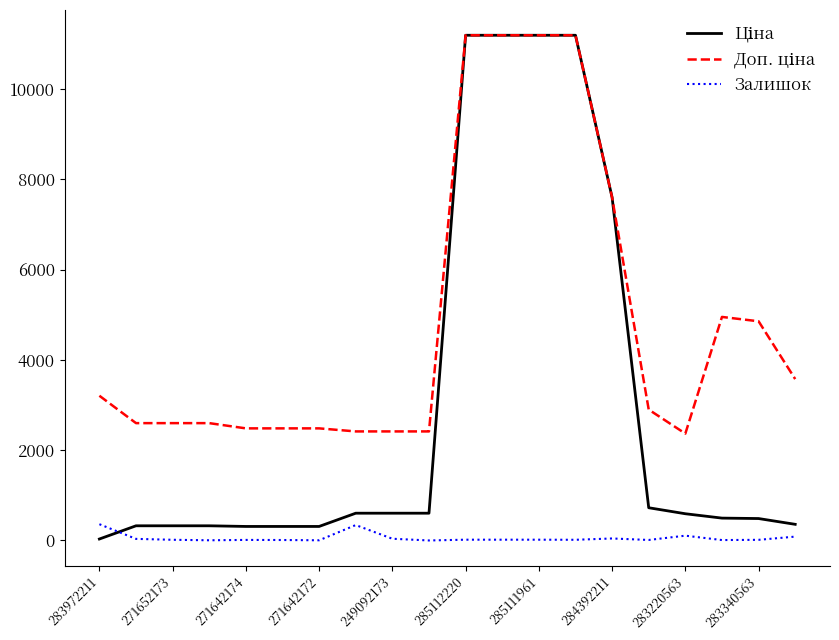

What is the maximum value shown in the chart?

11188.2